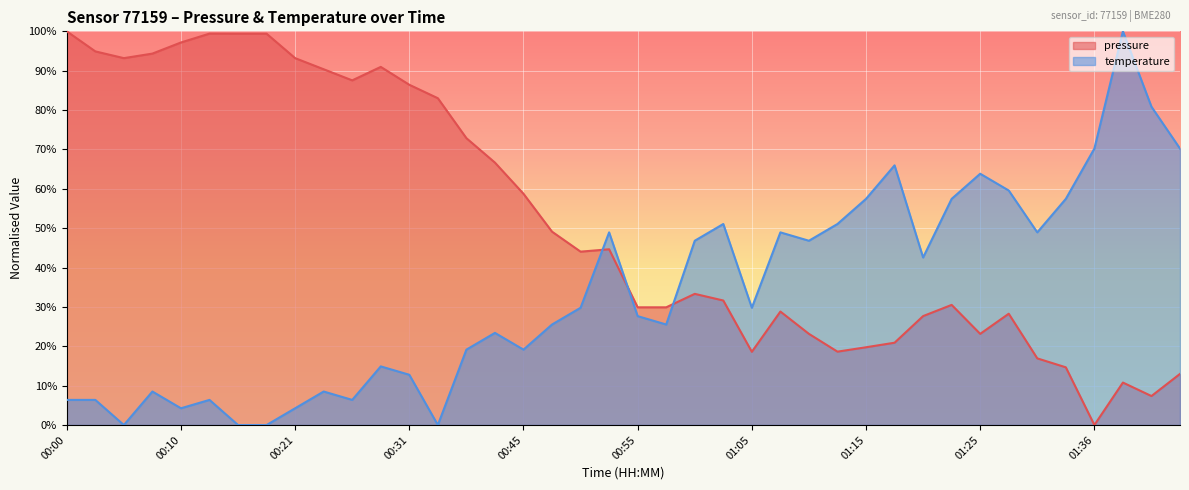

Which series ends up on top after the final intersection of temperature and pressure?

temperature